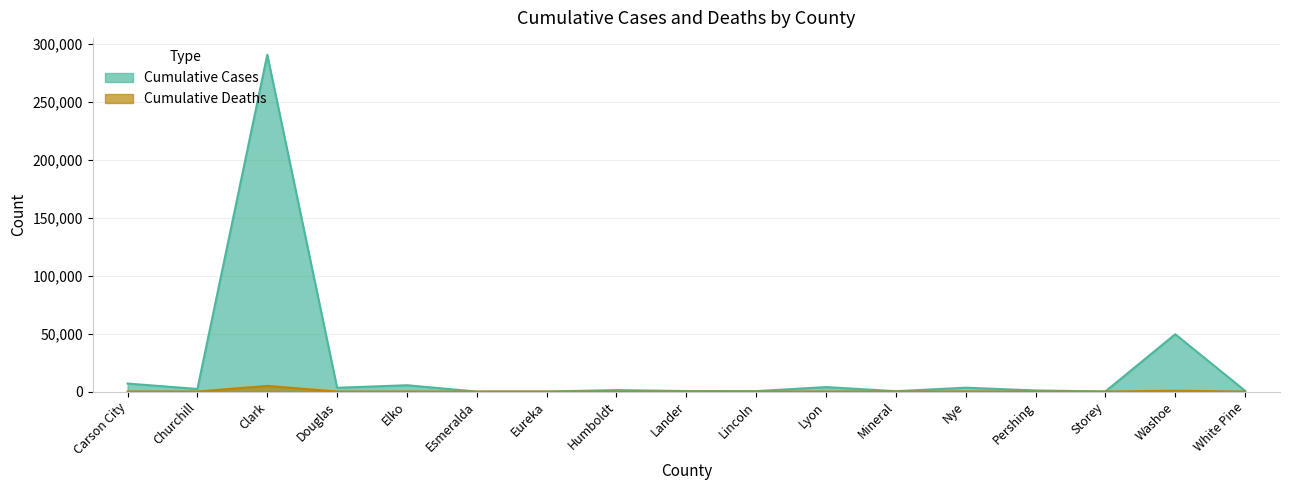

How many interior local valleys does the Cumulative Cases series have?

6